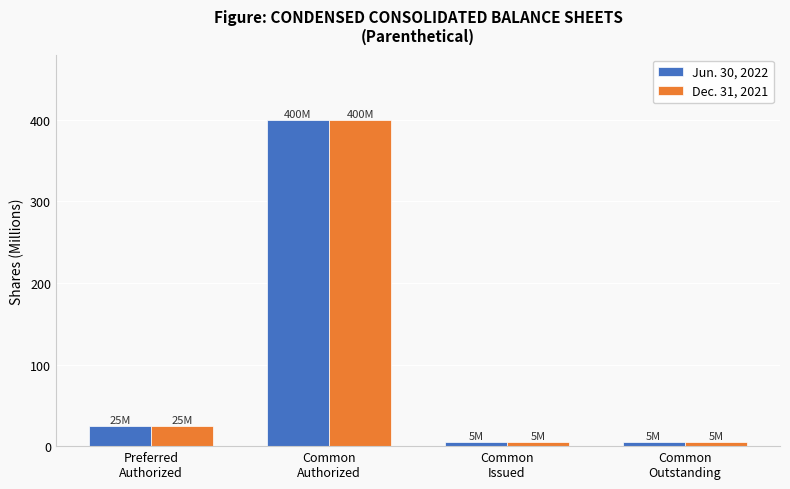

What is the highest value of the Jun. 30, 2022 series?

400.0